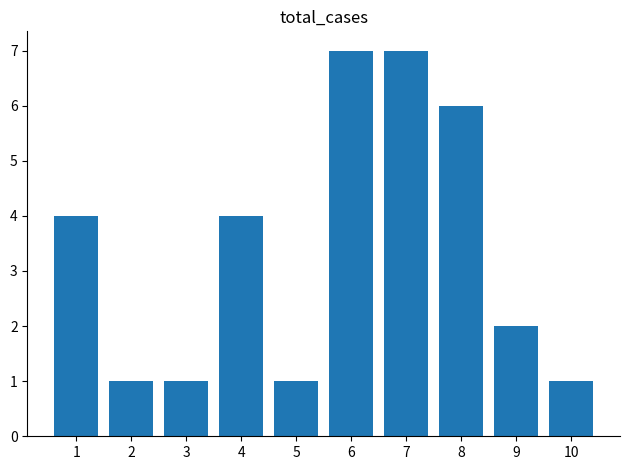

Are the bars horizontal?

No